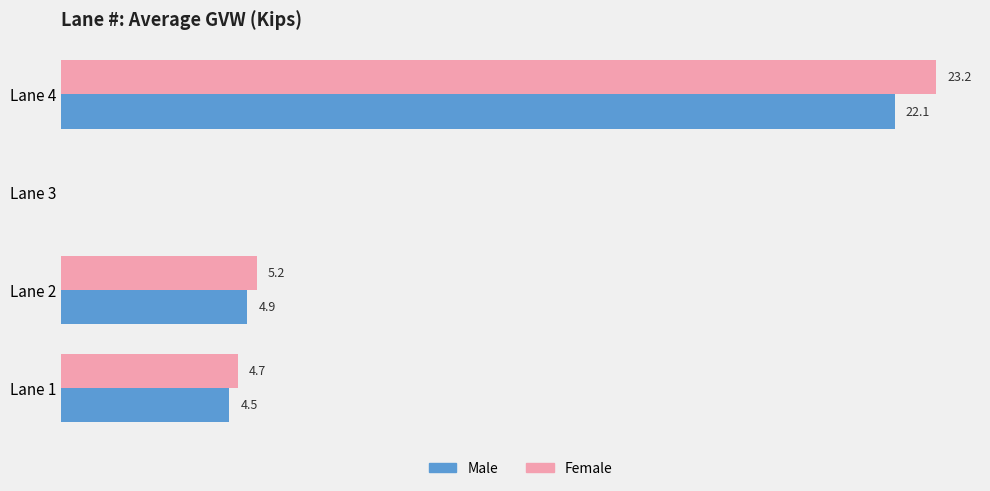

Which label corresponds to the largest value in the chart?

Lane 4